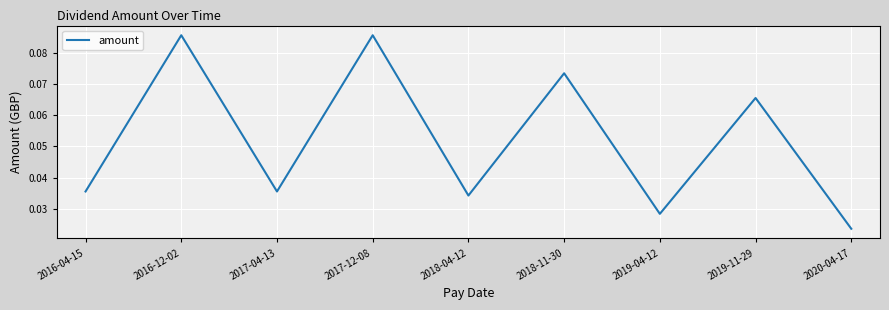

Where is the data nearest to the value 0?

2020-04-17